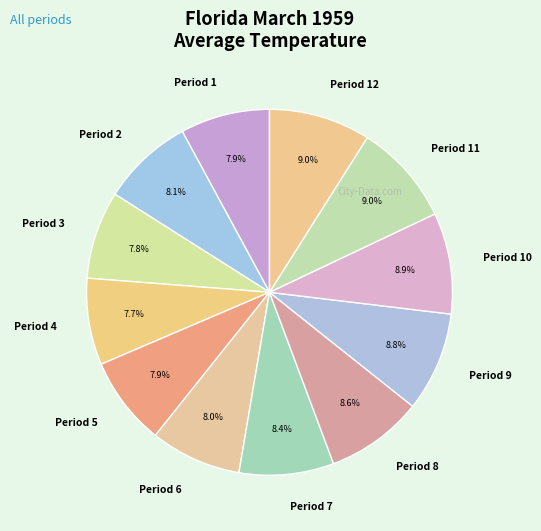

Do Period 4 and Period 2 together represent more than half of the pie?

No